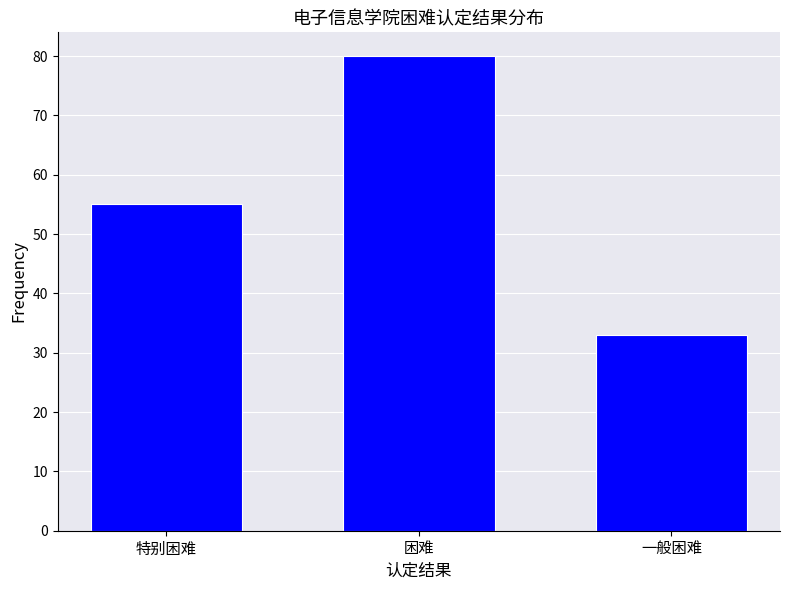

Reading left to right, extract all data points from this chart.

特别困难=55	困难=80	一般困难=33